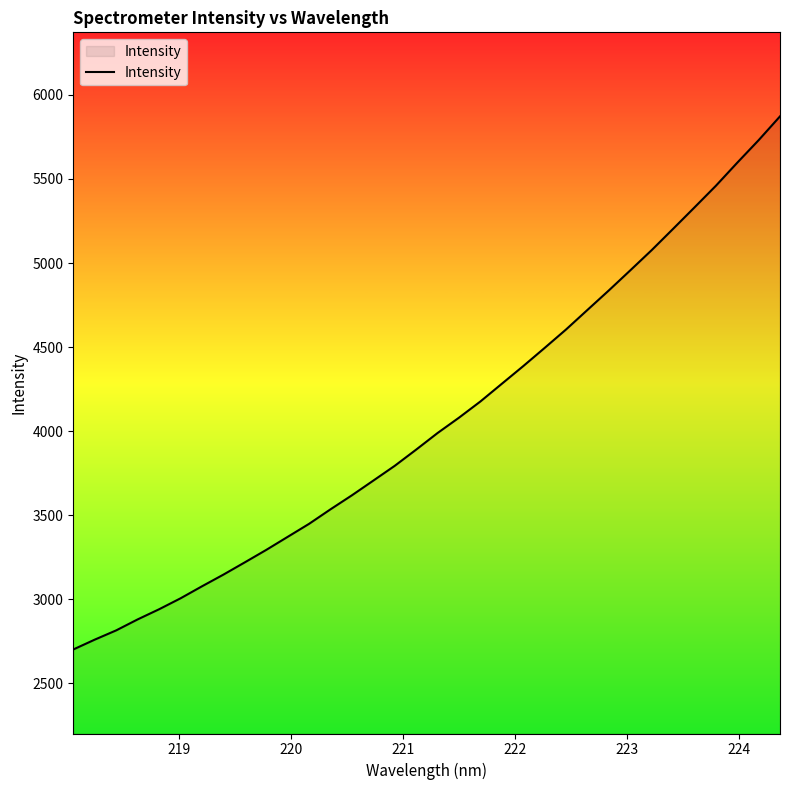

What is the smallest value displayed?

2700.2